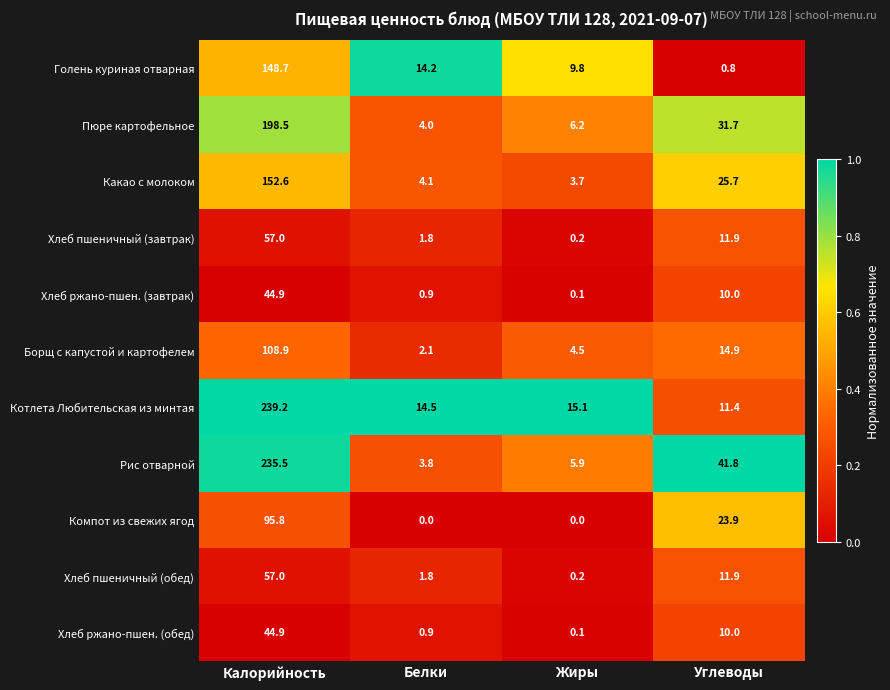

At how many categories does at least one series exceed 0?

4